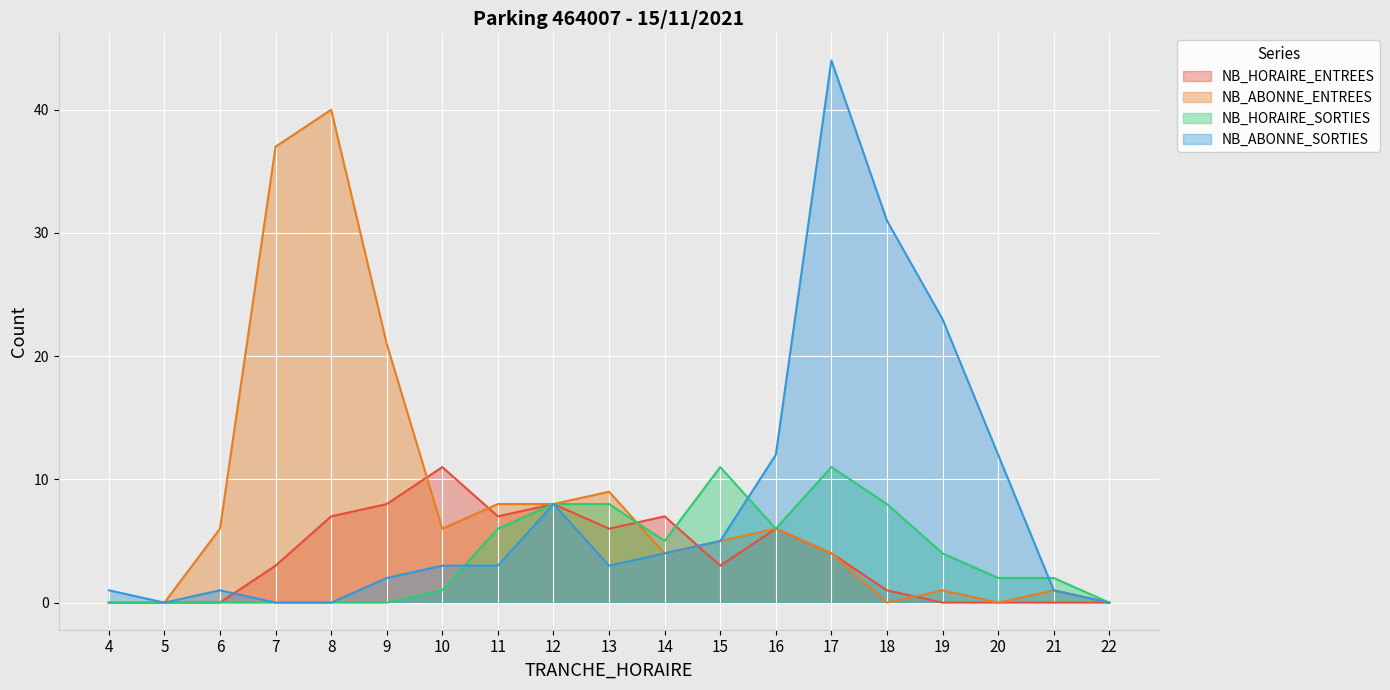

Where does the NB_ABONNE_ENTREES series first go above 5?

6